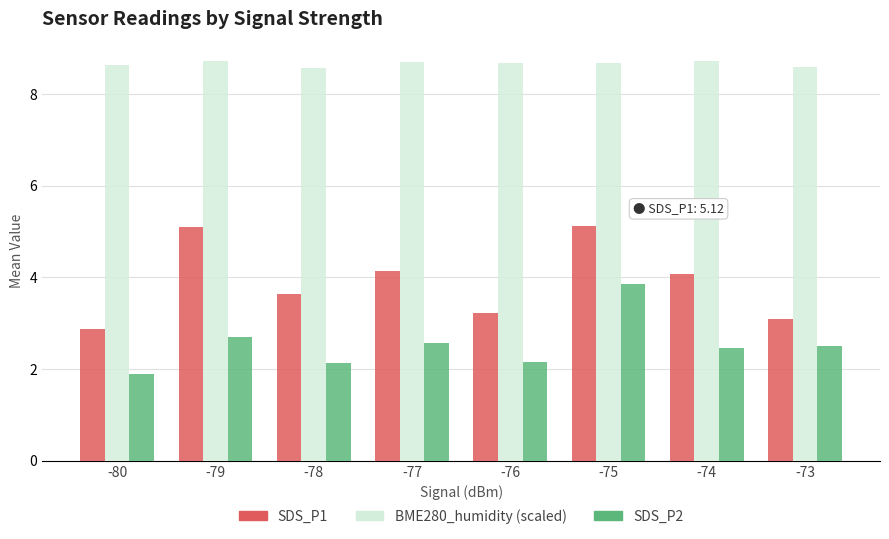

What is the difference between the SDS_P2 values at -79 and -80?

0.8